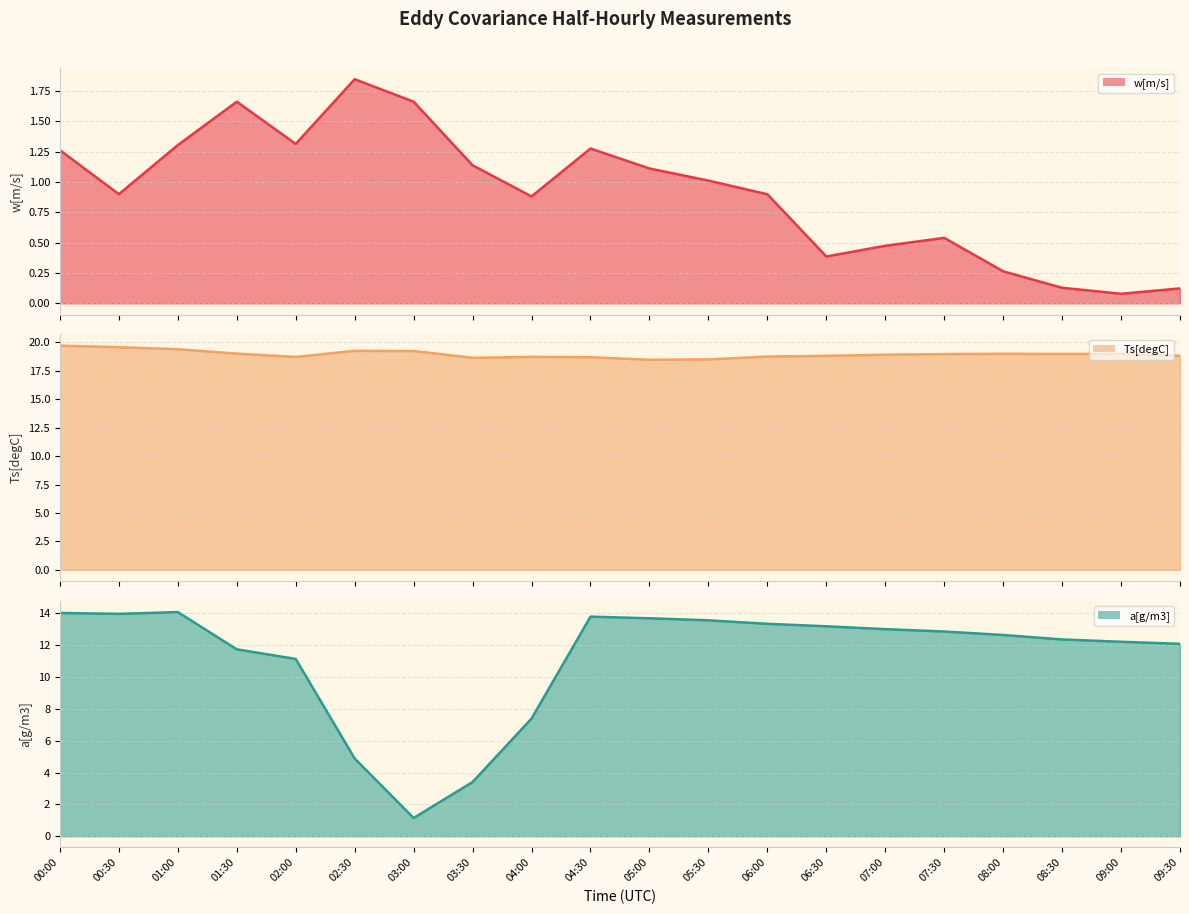

Rank the series by their average value, from highest to lowest.

Ts[degC], a[g/m3], w[m/s]